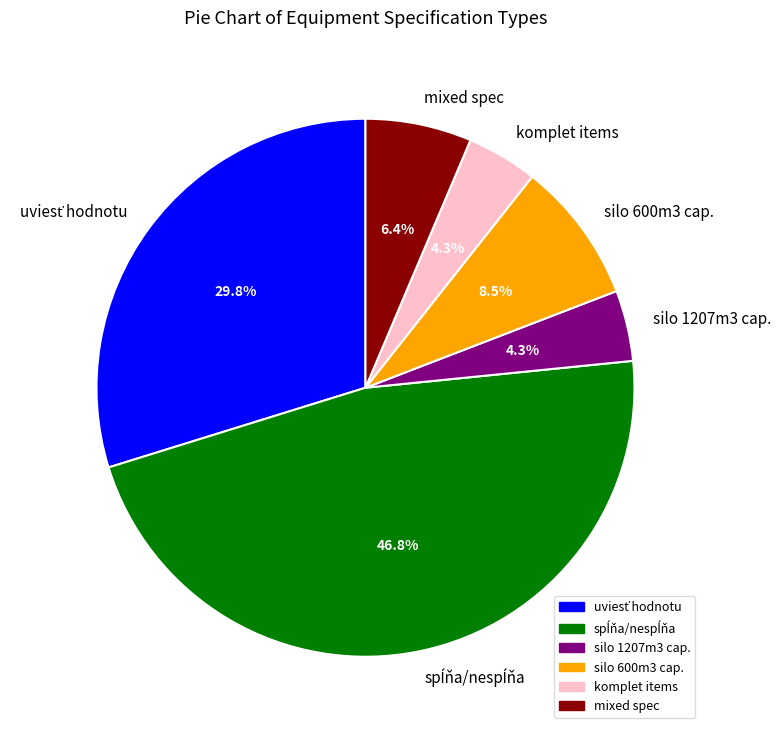

What percentage do silo 600m3 cap. and mixed spec together represent?

14.9%